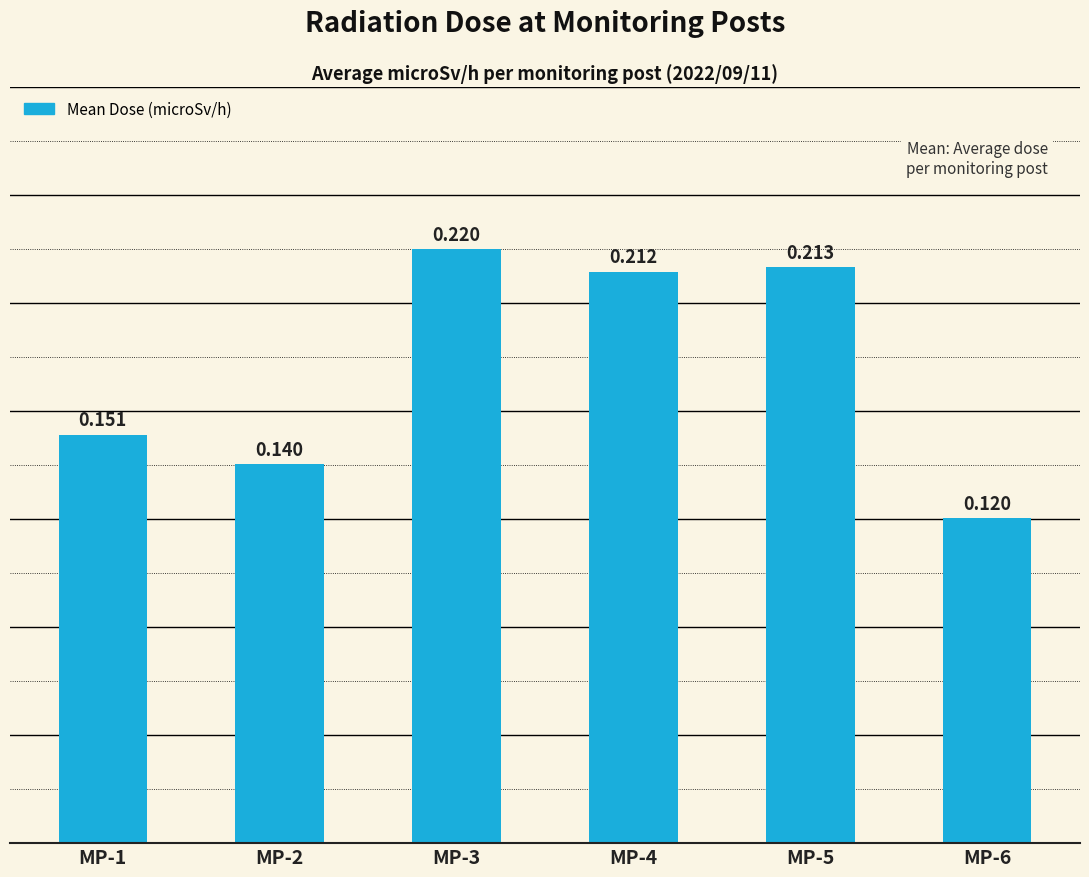

At which category does the chart reach its minimum across all series?

MP-6